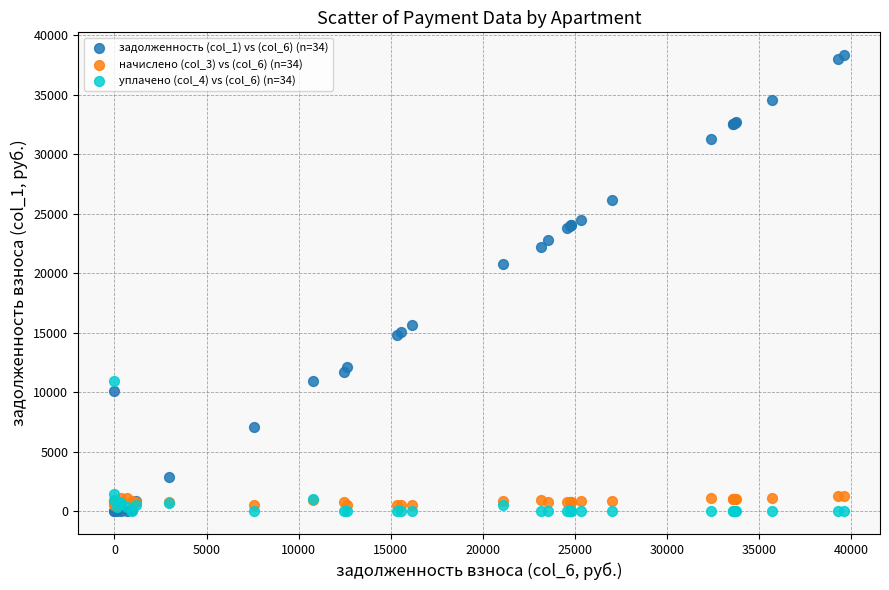

Which series has the largest Y range (max minus min)?

задолженность (col_1) vs (col_6) (n=34)